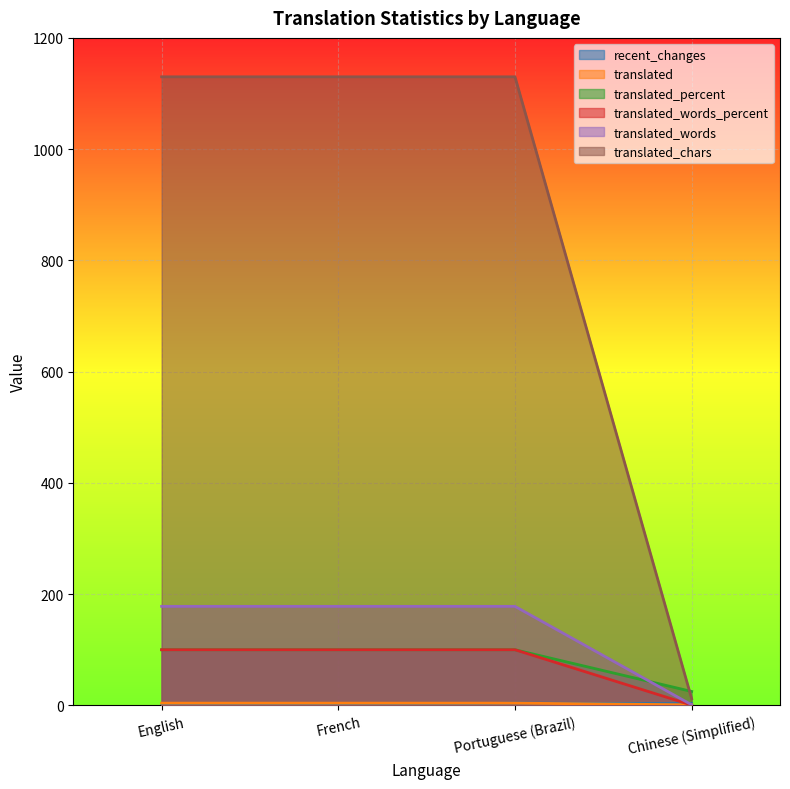

True or false: translated_percent has more than 1 interior local peaks.

False